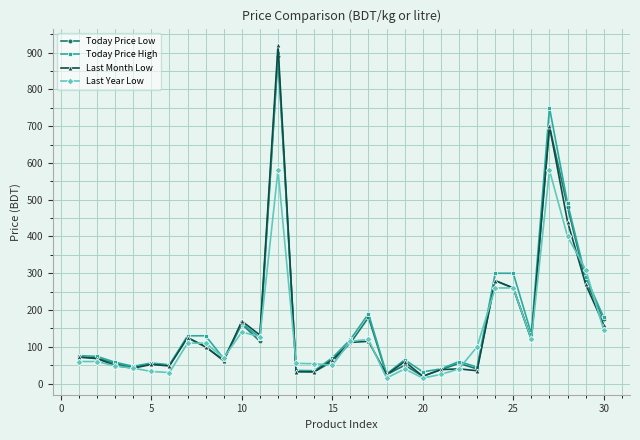

True or false: Last Month Low has more than 2 interior local peaks.

True